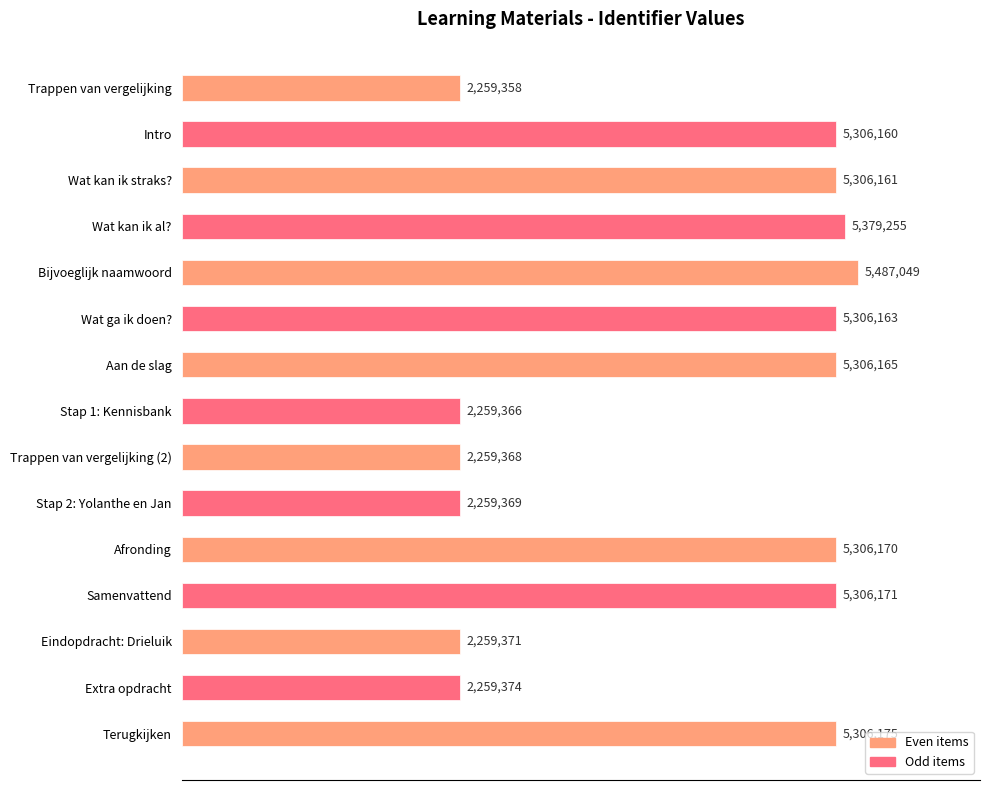

Does the chart contain any negative values?

No